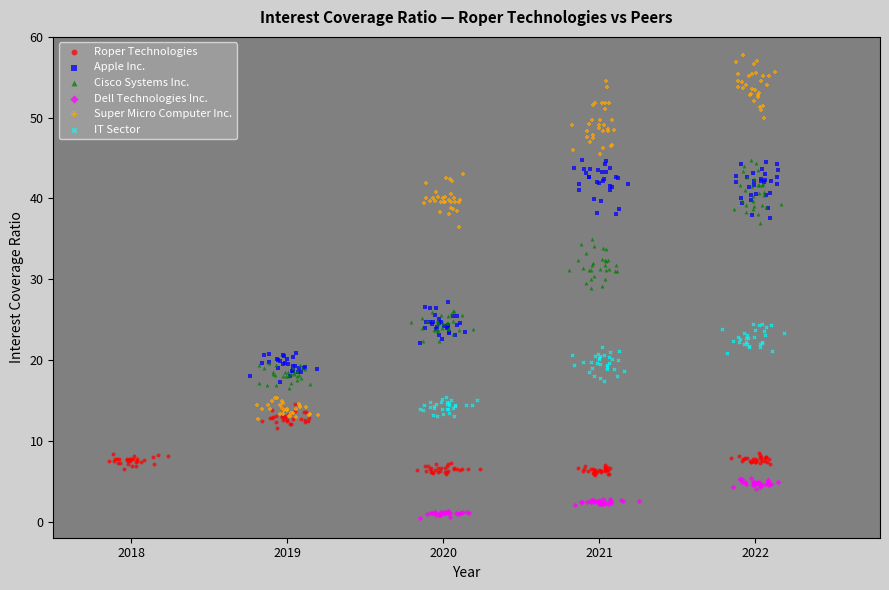

Which series has the widest spread of Y values?

Super Micro Computer Inc.